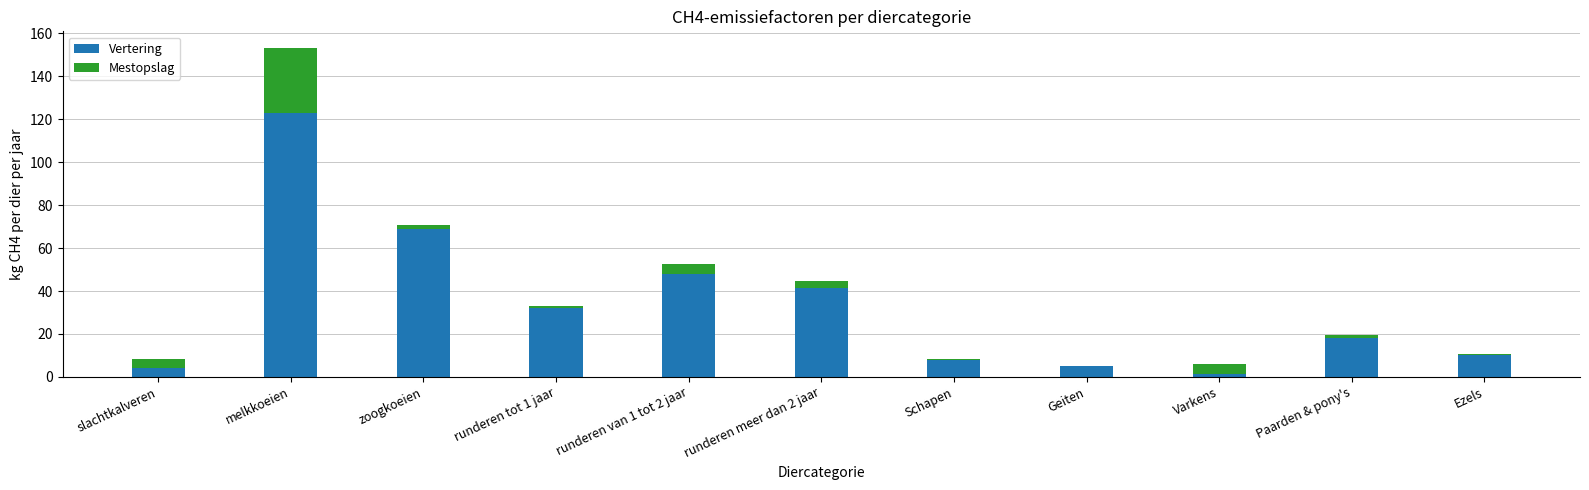

The value of Vertering at melkkoeien is 77.8. True or false?

False